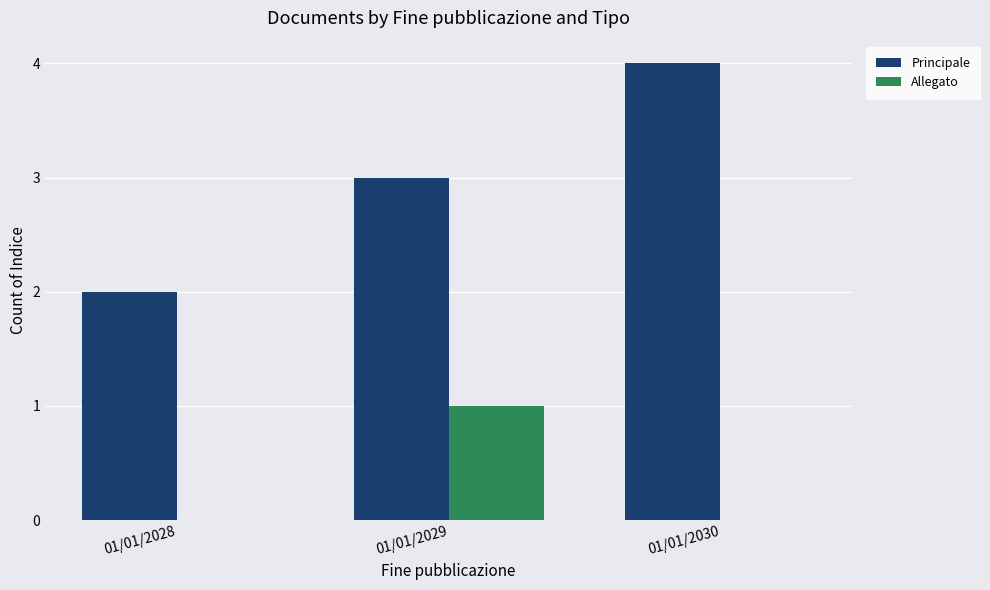

Are the bars horizontal?

No